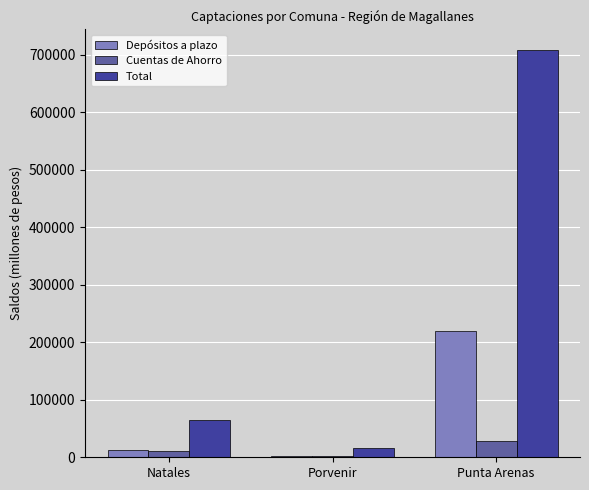

What is the maximum value shown in the chart?

708763.0